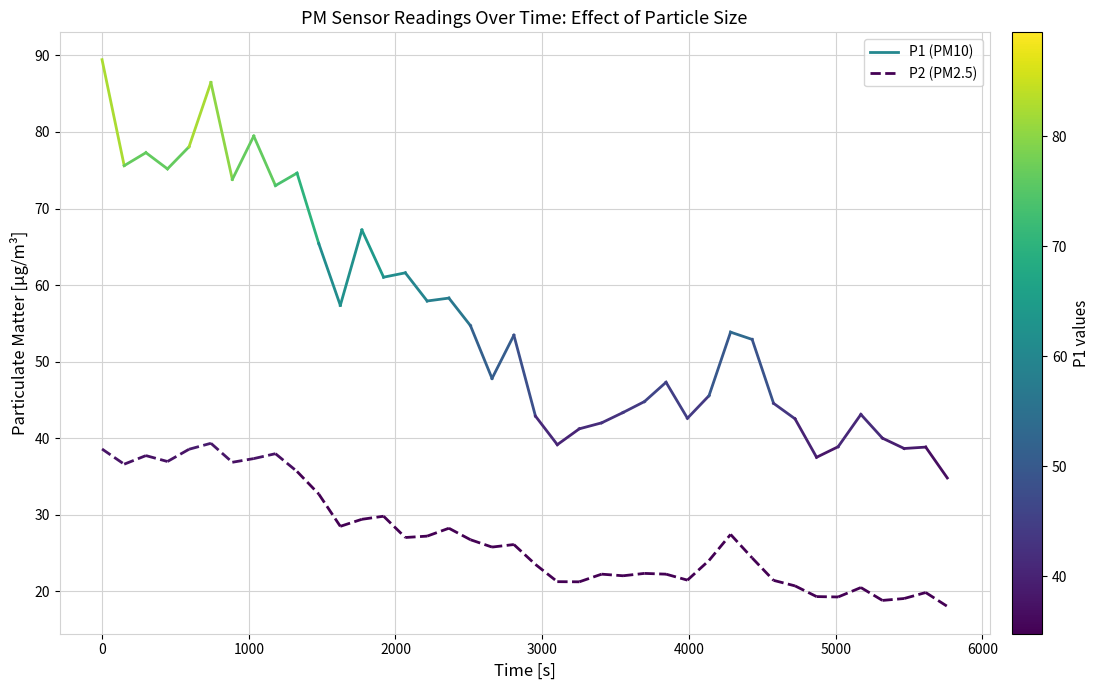

What is the value of the P1 point at the 2nd from the left?

75.6